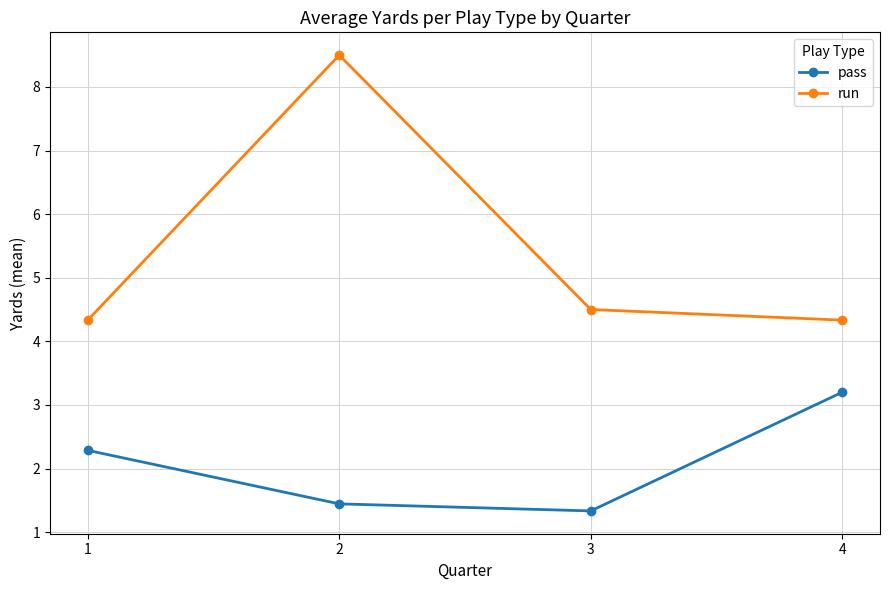

Rank the series at 3 from lowest to highest value.

pass, run